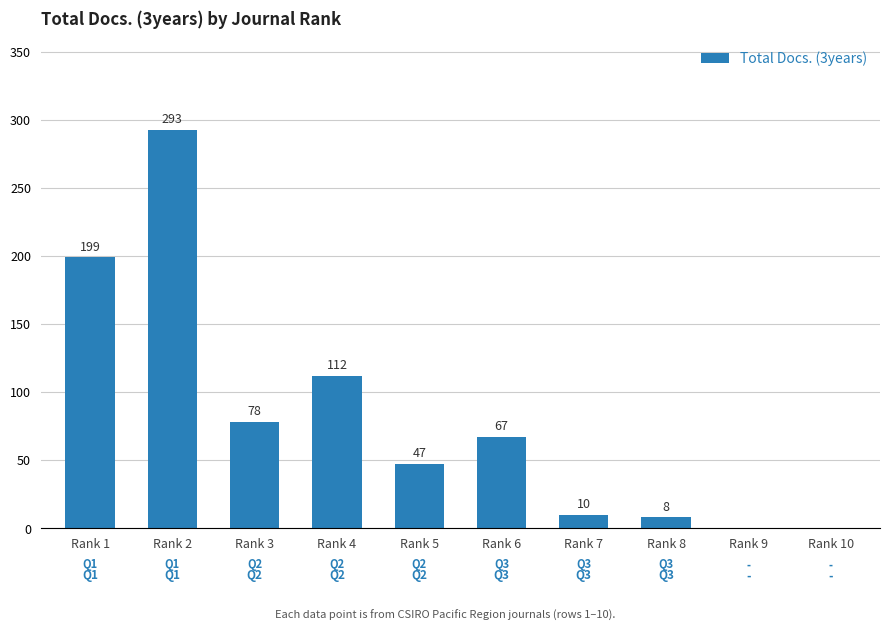

Are the bars grouped side by side (vs. stacked)?

No